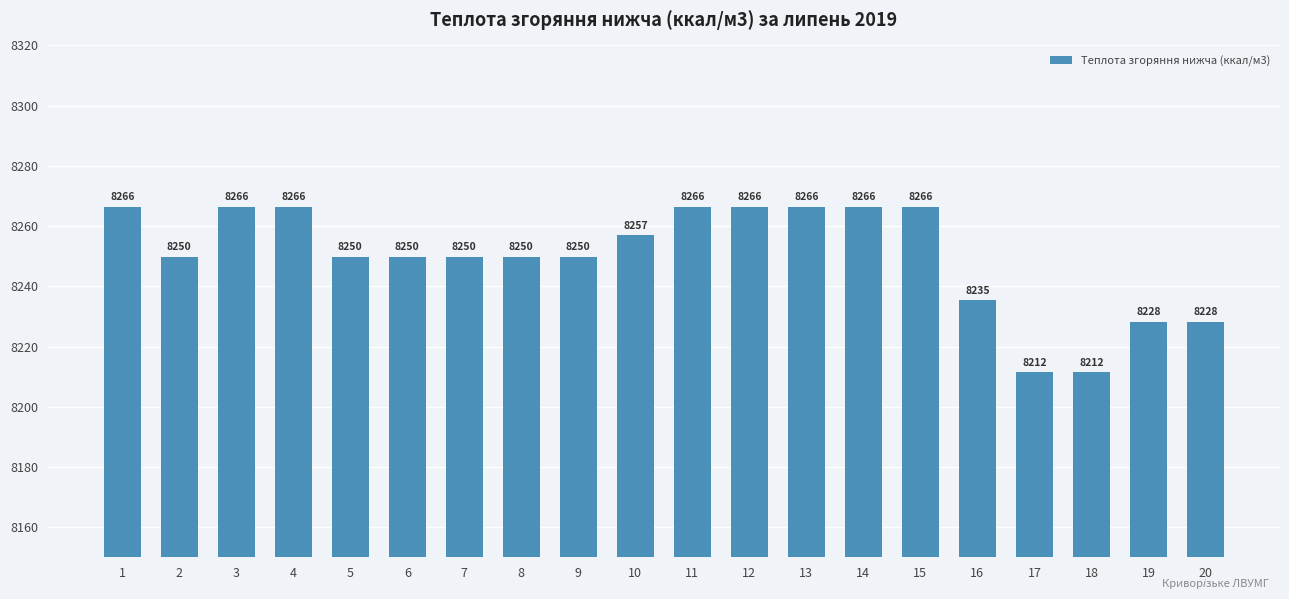

At which label is the value closest to 8238?

16